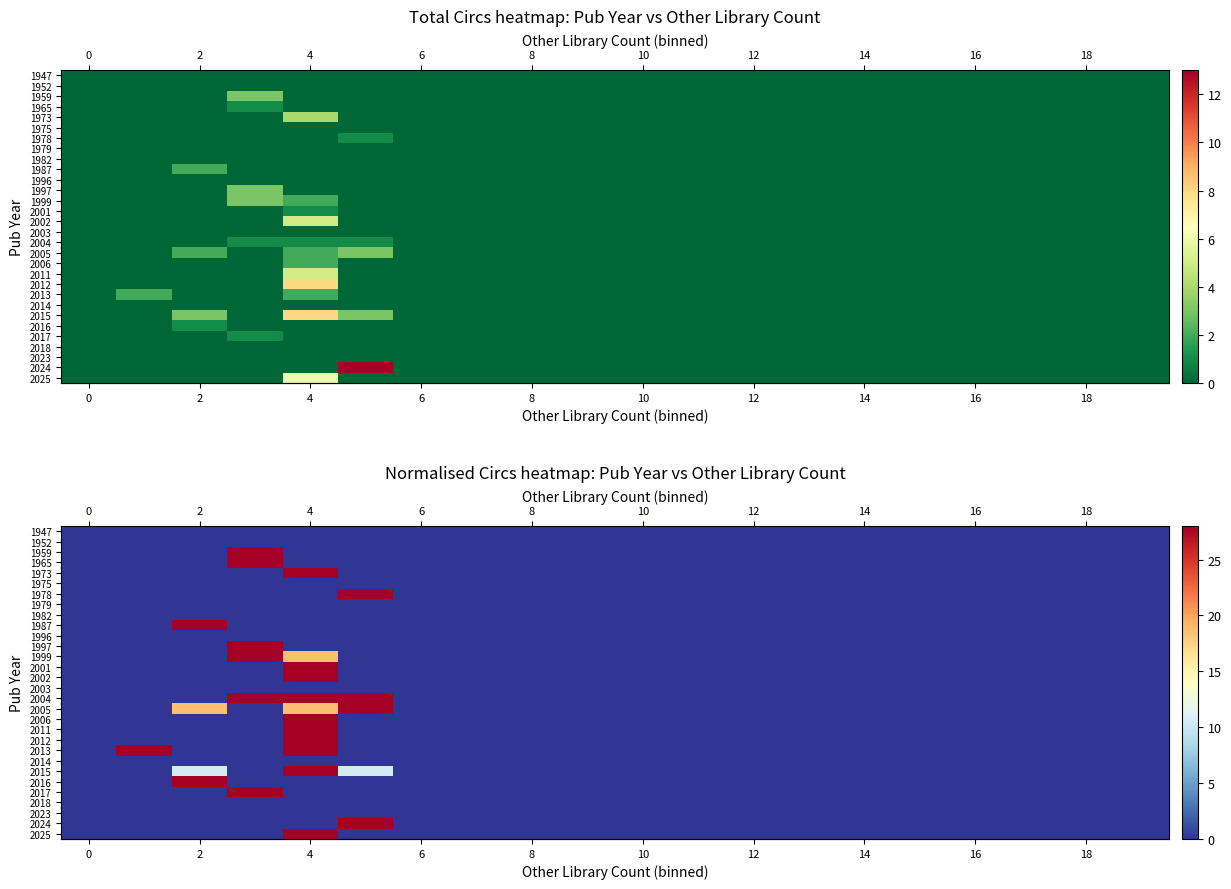

The value of row_2 at 6 is 41.6. True or false?

False